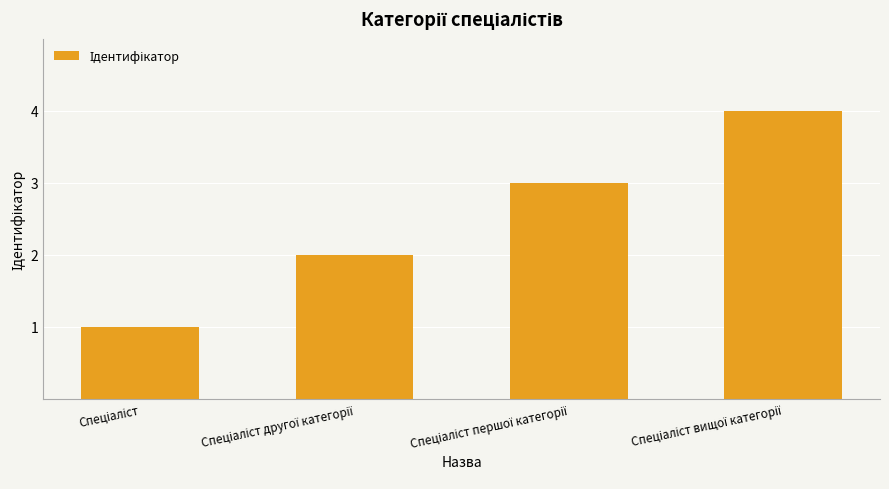

What is the difference between the maximum and minimum values?

3